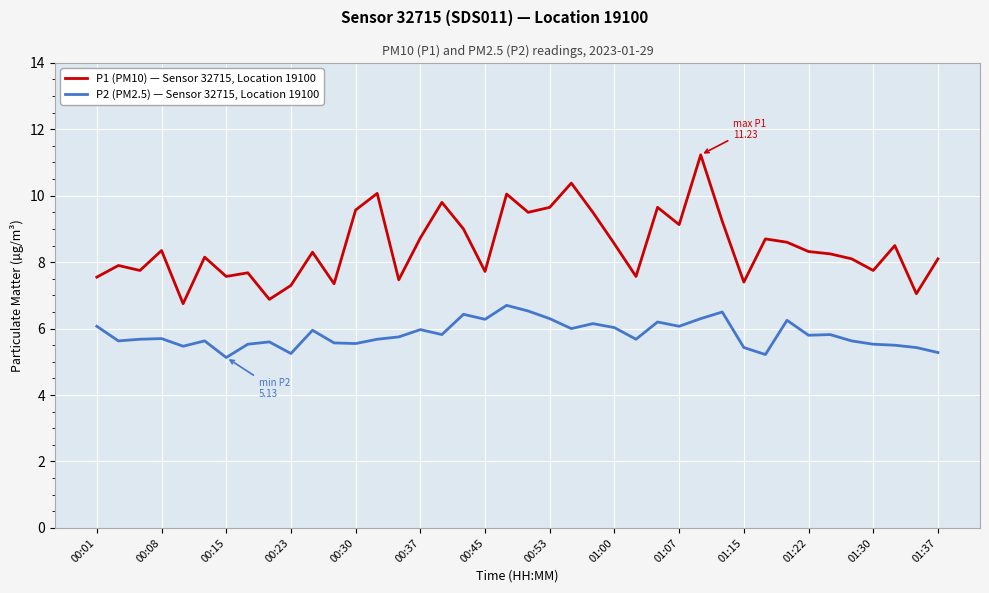

List the series in order of their peak value, lowest first.

P2 (PM2.5) — Sensor 32715, Location 19100, P1 (PM10) — Sensor 32715, Location 19100